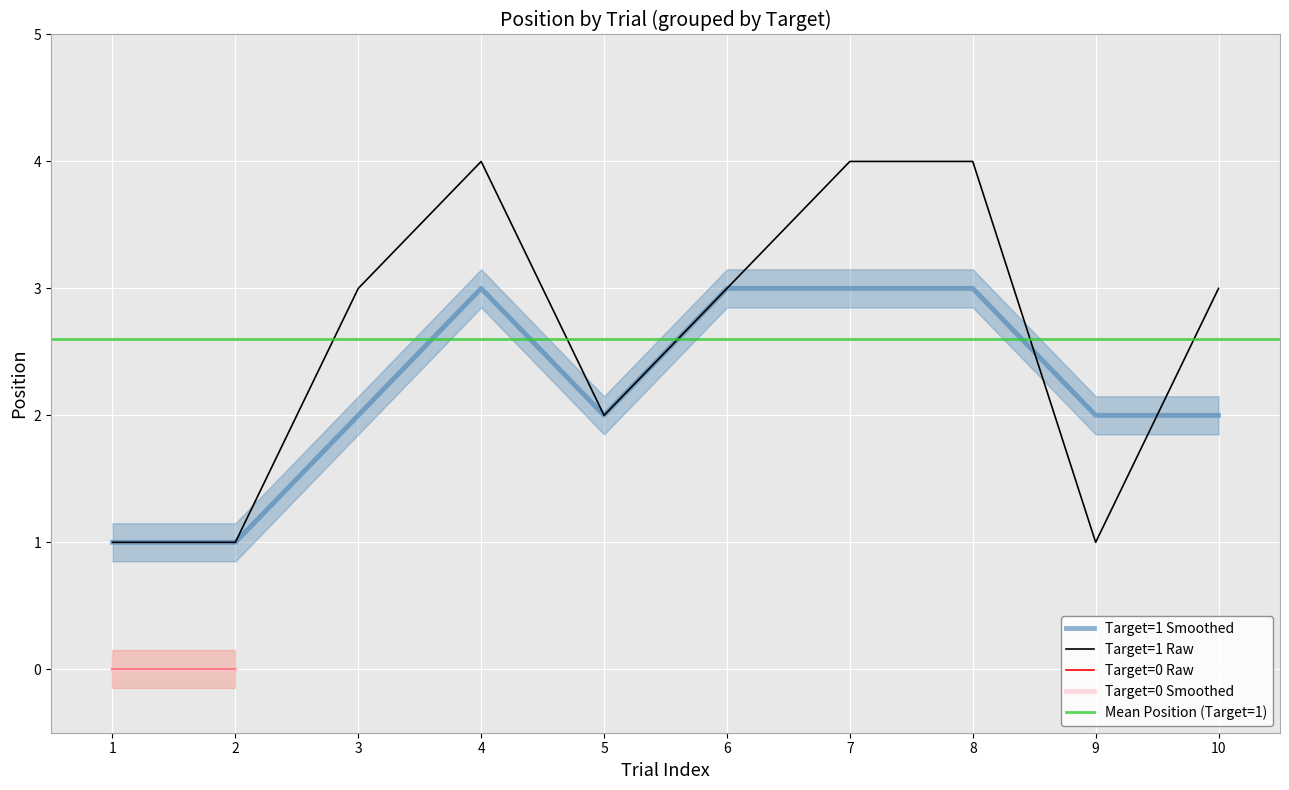

What is the ratio of the value at 5 to the value at 6?

0.7